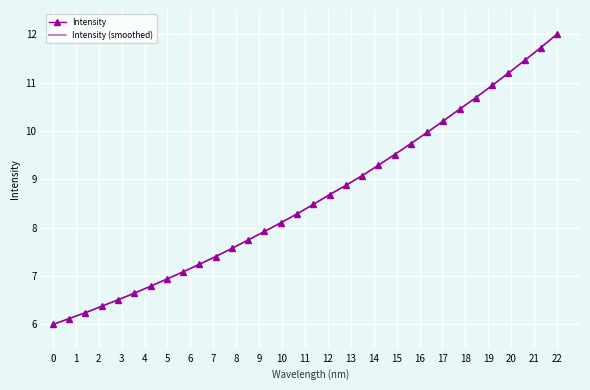

What is the minimum value for Intensity?

6.0